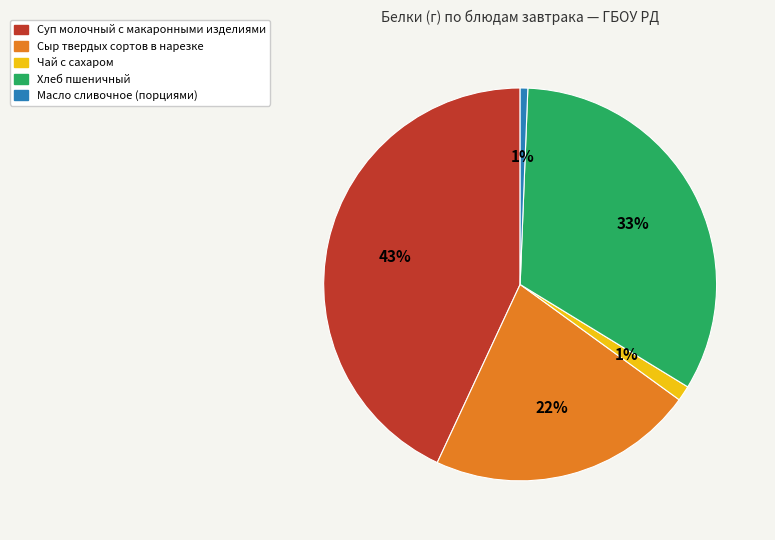

To the nearest percent, what is the difference between the largest and smallest slice percentages?

42%